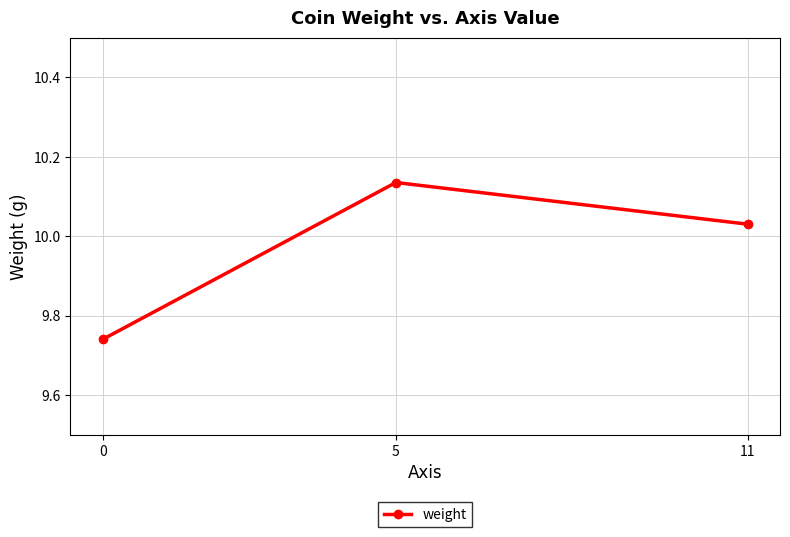

Approximately how many times larger is the value at 11 compared to 0?

1.0